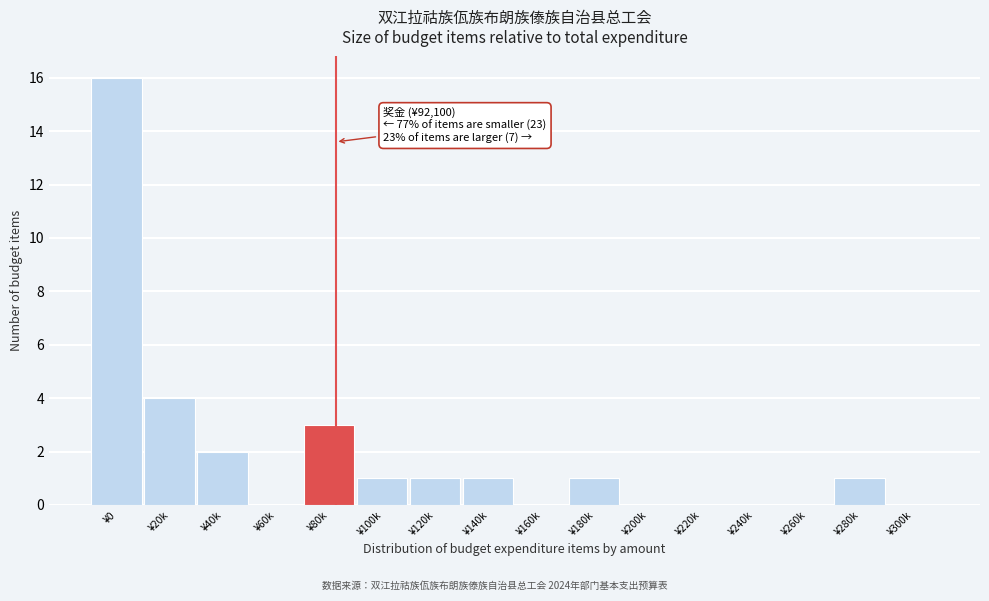

Reading right to left, extract all data points from this chart.

¥300k=0	¥280k=1	¥260k=0	¥240k=0	¥220k=0	¥200k=0	¥180k=1	¥160k=0	¥140k=1	¥120k=1	¥100k=1	¥80k=3	¥60k=0	¥40k=2	¥20k=4	¥0=16